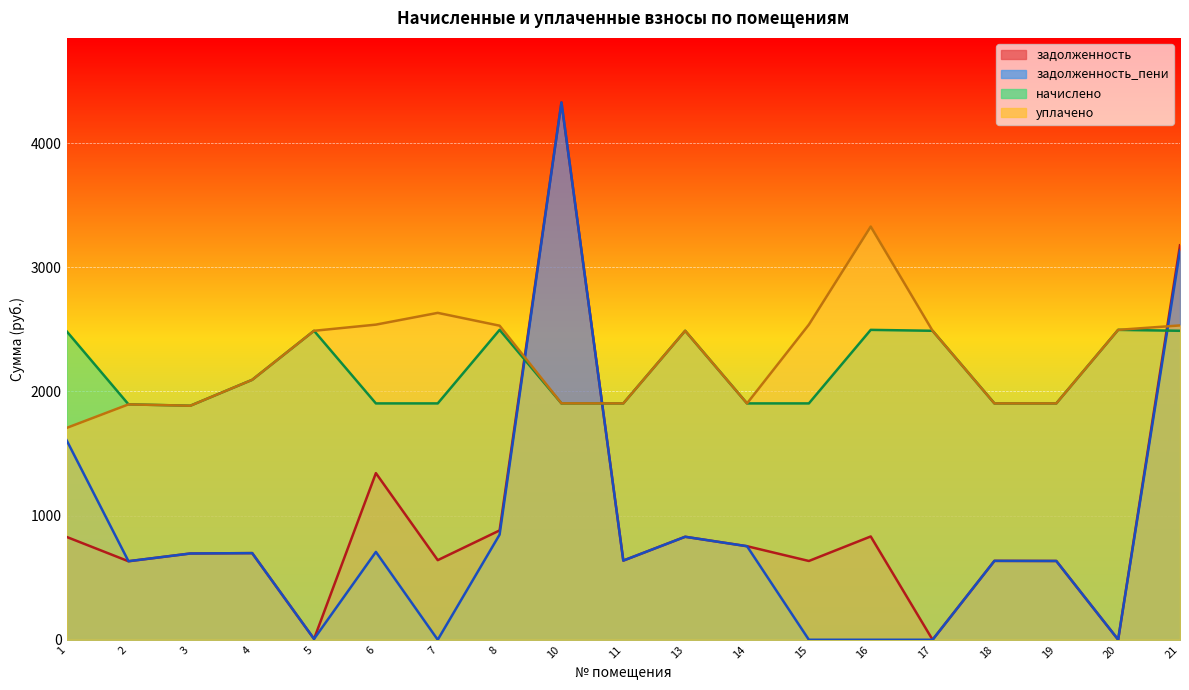

Where is the first local maximum for задолженность_пени?

4